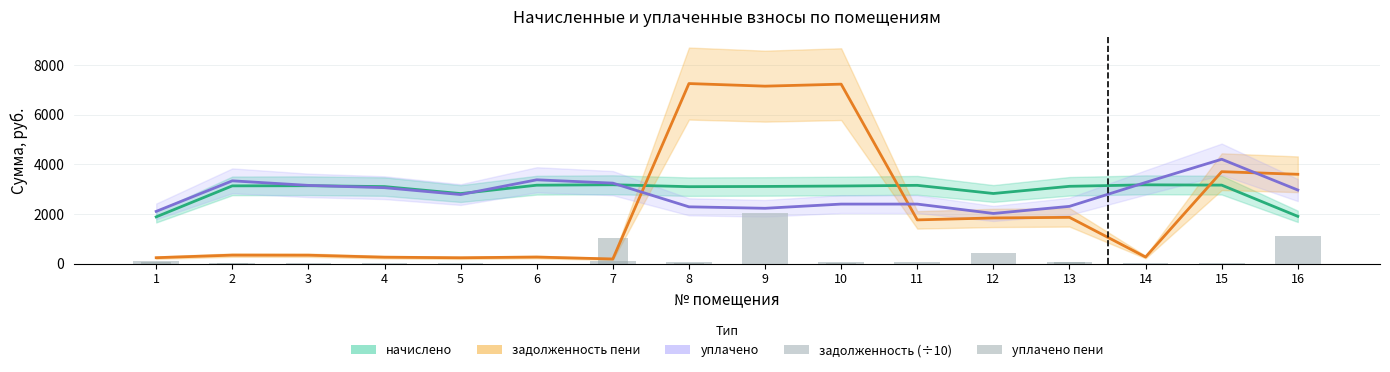

What is the value of the уплачено bar at the 15th from the left?

4203.6